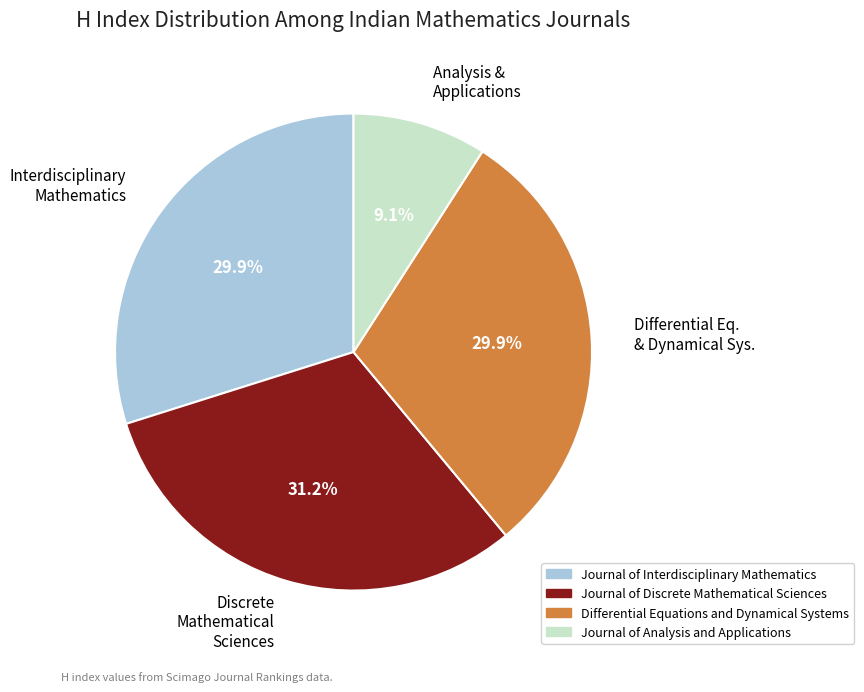

Do Journal of Analysis and Applications and Journal of Discrete Mathematical Sciences together represent more than half of the pie?

No